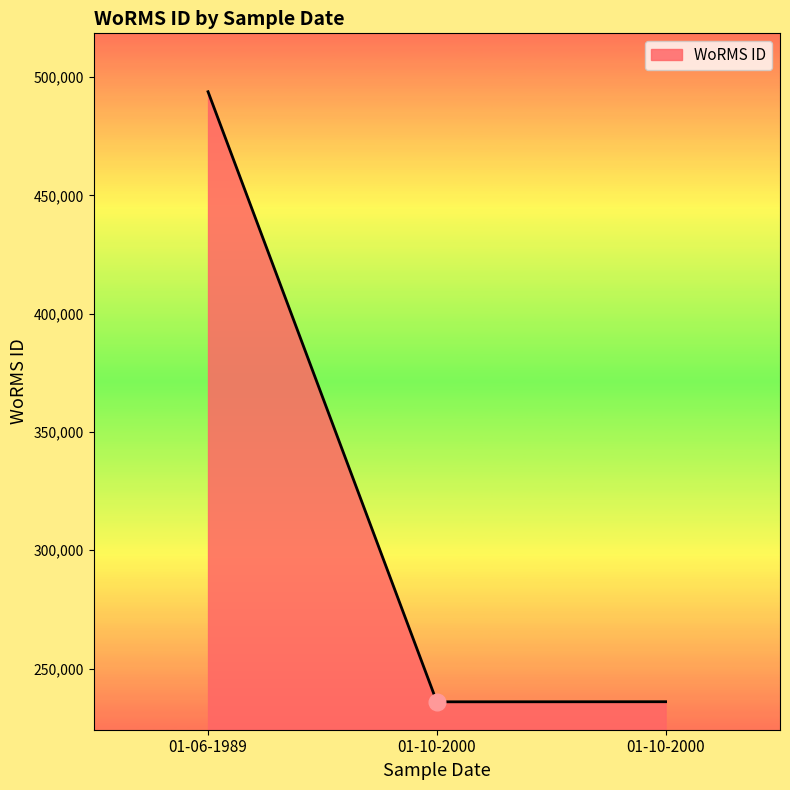

How many series are shown in this chart?

1